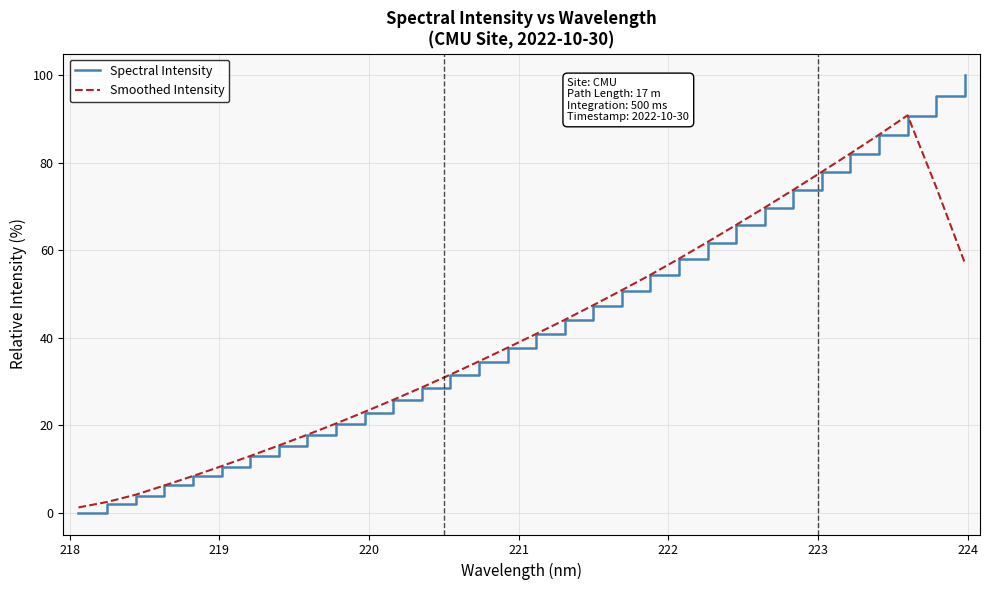

Rank the series by their maximum value, from highest to lowest.

Spectral Intensity, Smoothed Intensity